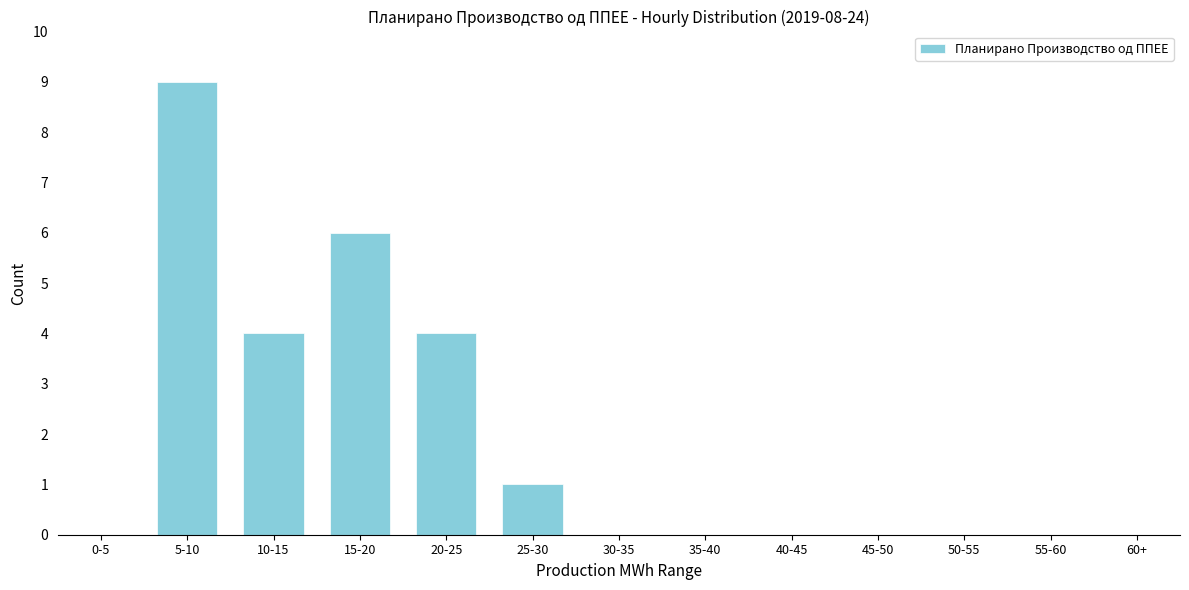

Reading left to right, extract all data points from this chart.

0-5=0	5-10=9	10-15=4	15-20=6	20-25=4	25-30=1